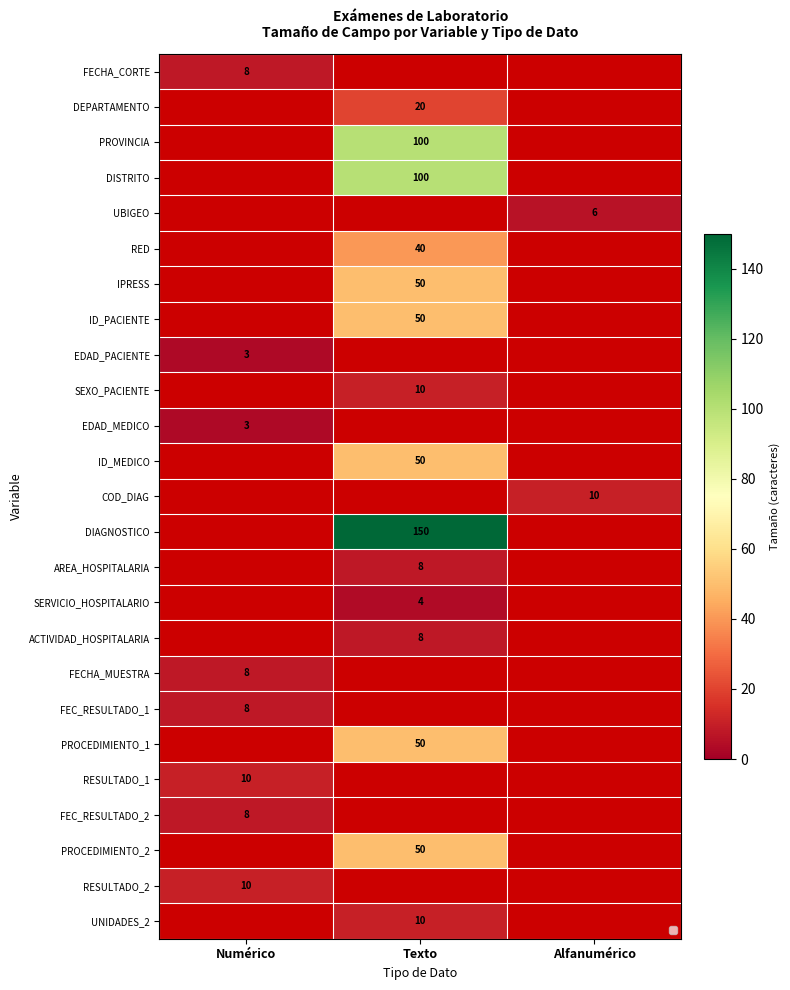

Is it true that ID_MEDICO equals 50 at Texto?

True